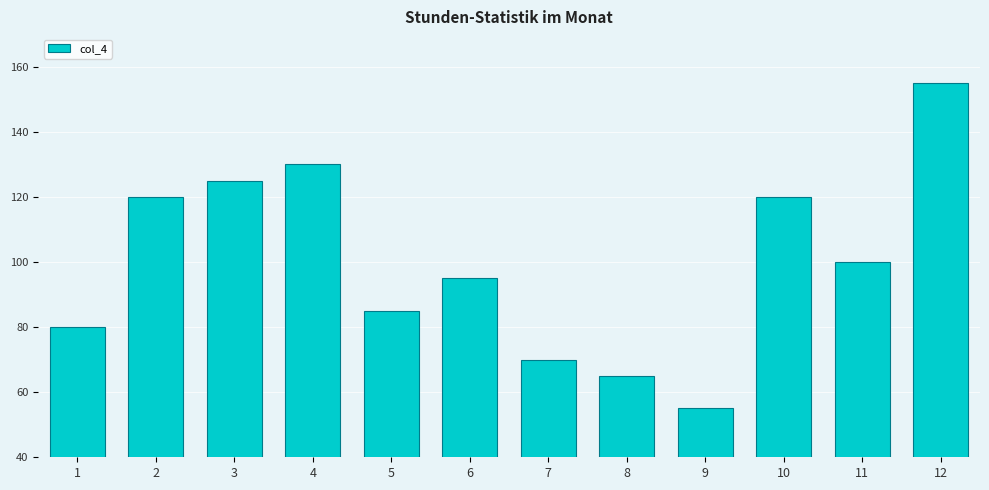

What is the greatest value displayed?

155